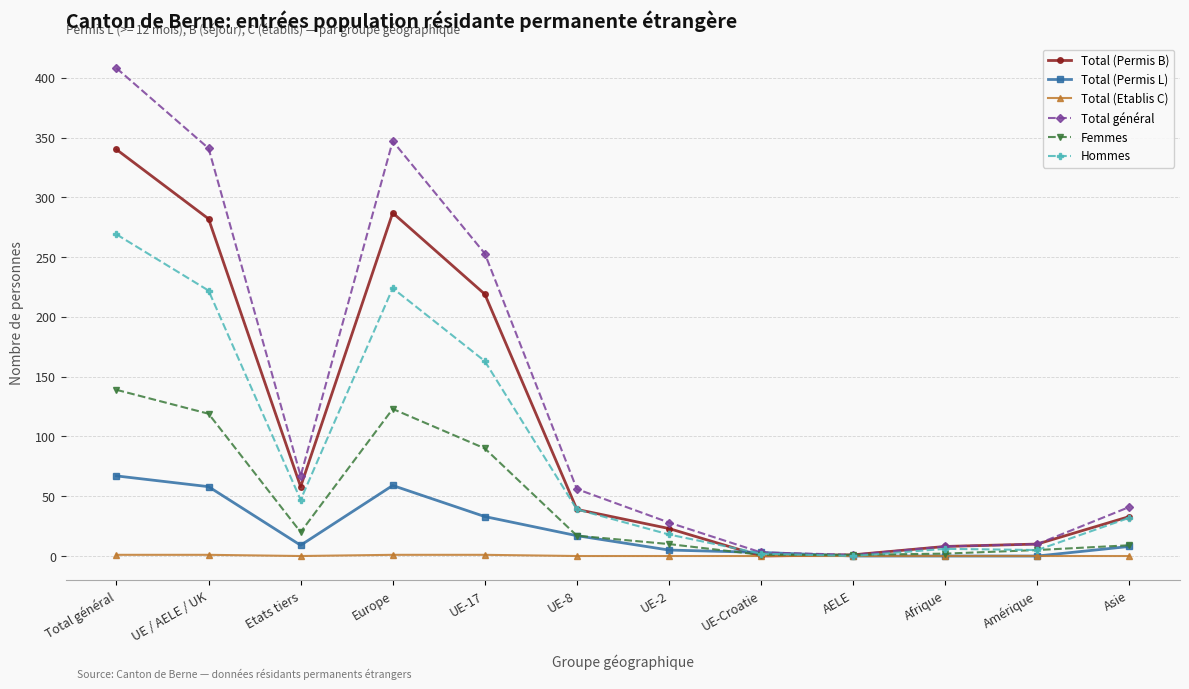

Which series has the largest range (max minus min)?

Total général